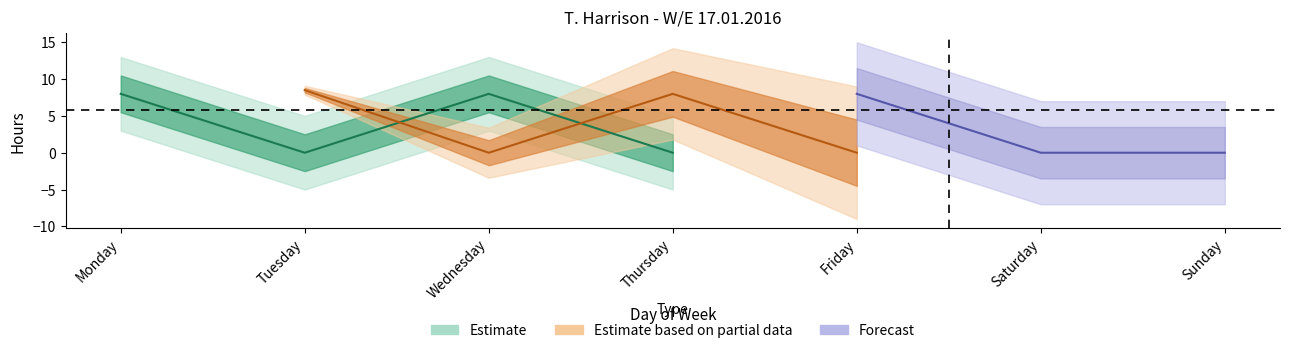

What is the sum of all labouring values?

24.0